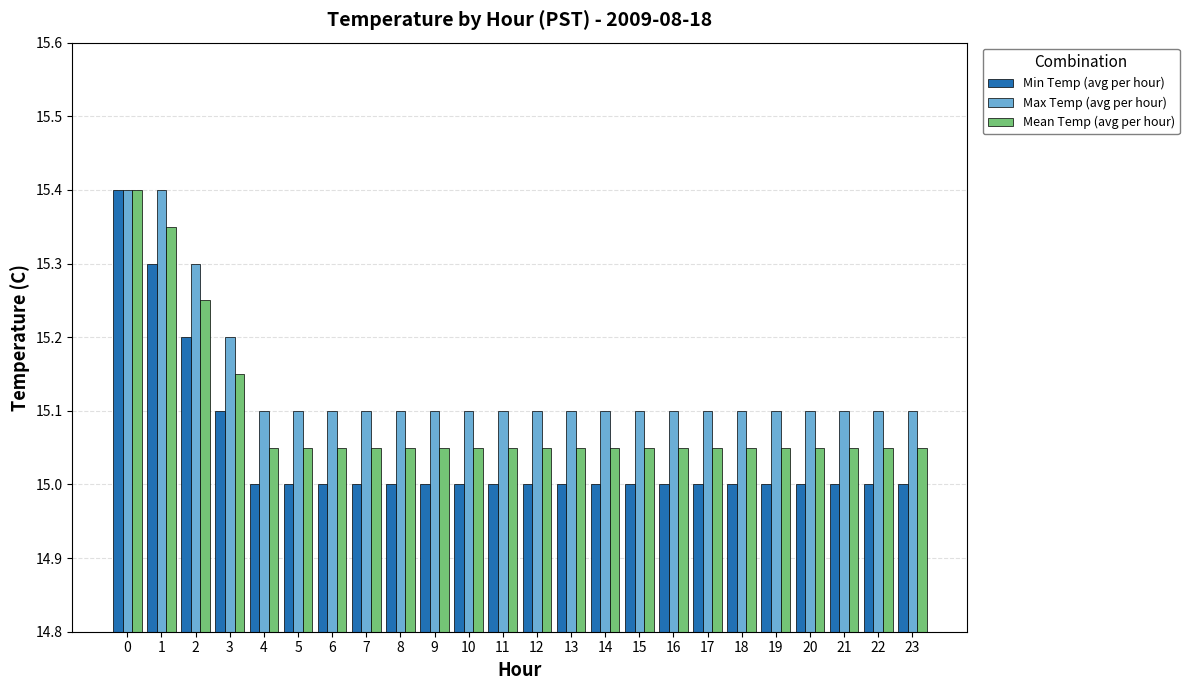

Is it true that Min Temp (avg per hour) equals 21.4 at 1?

False